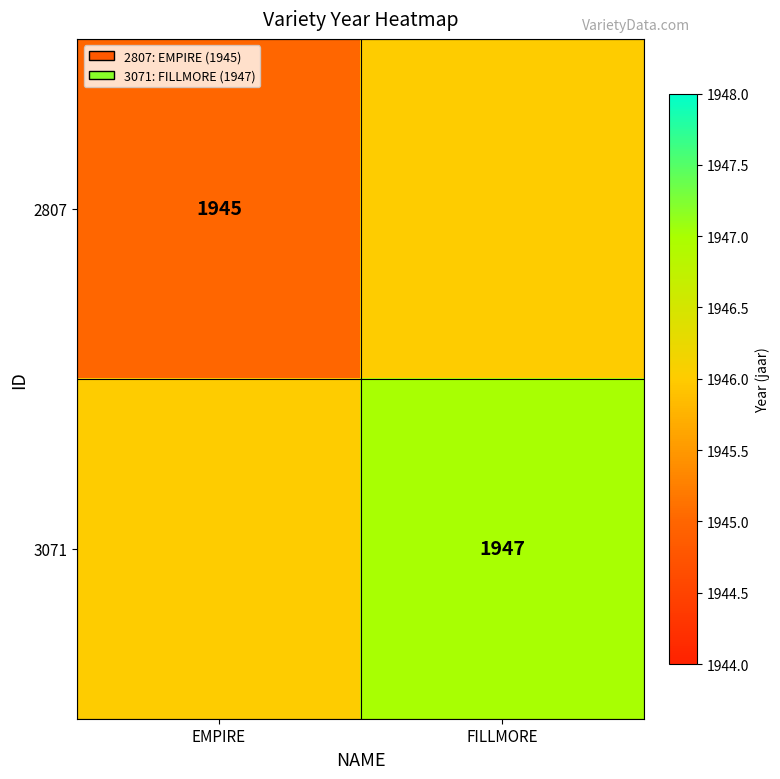

The 2807 series shows 1945 at EMPIRE. True or false?

True